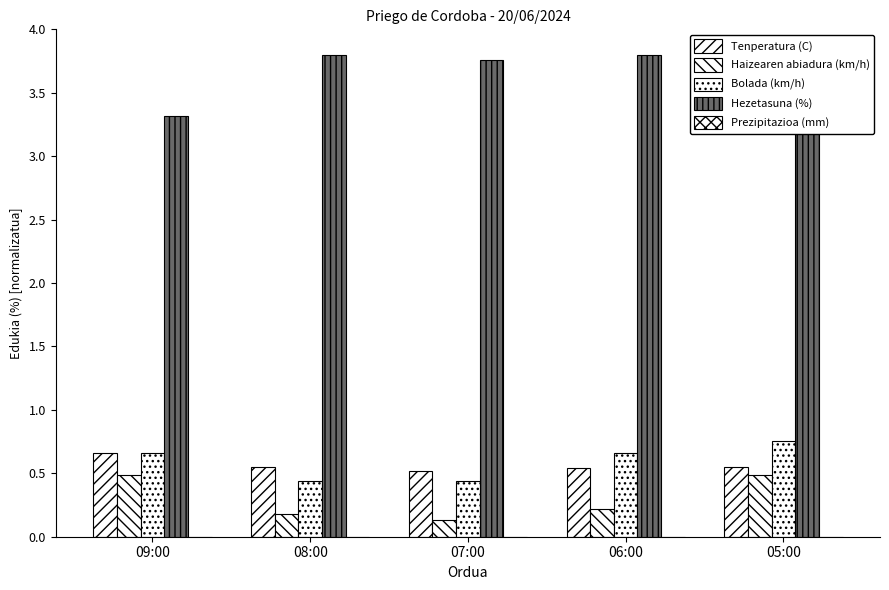

At how many categories does at least one series exceed 2?

5